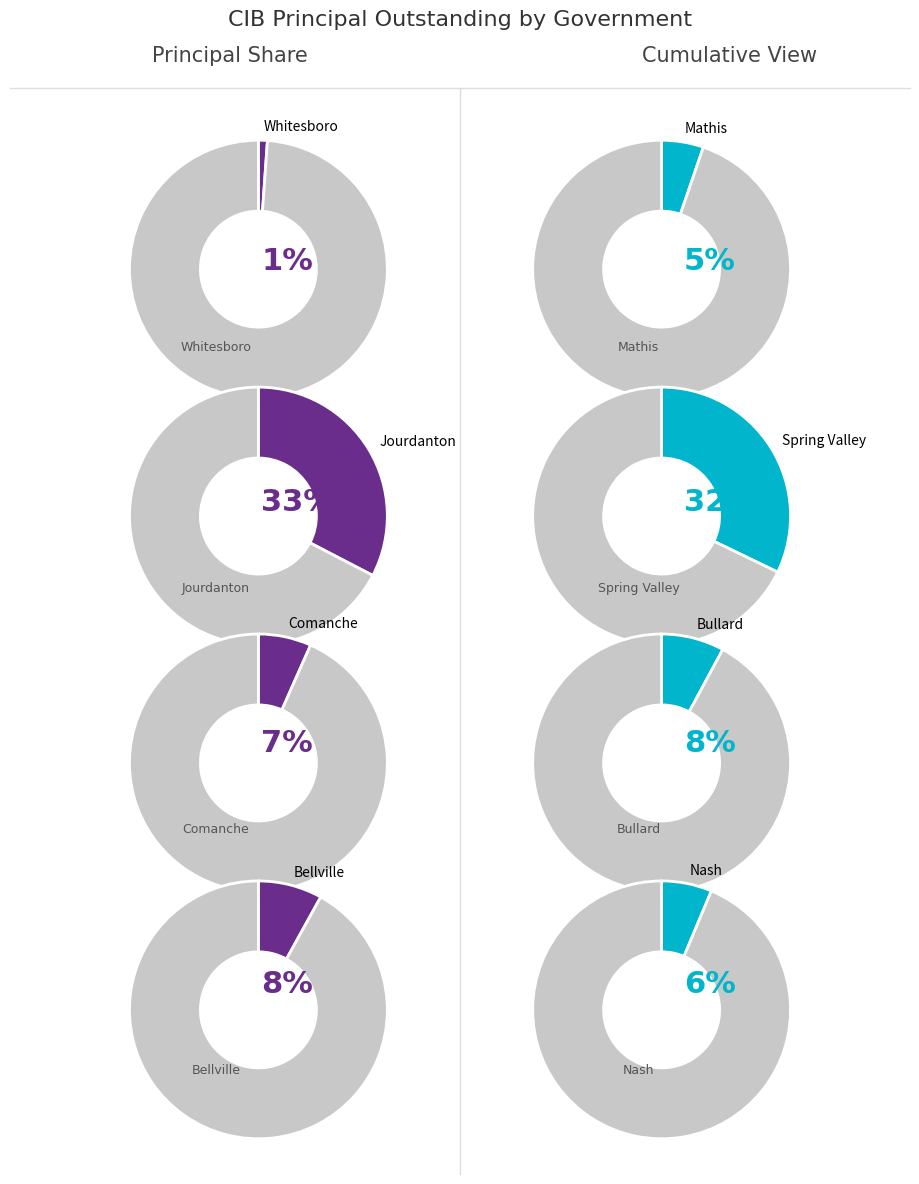

True or false: Jourdanton accounts for 40% of the total.

False